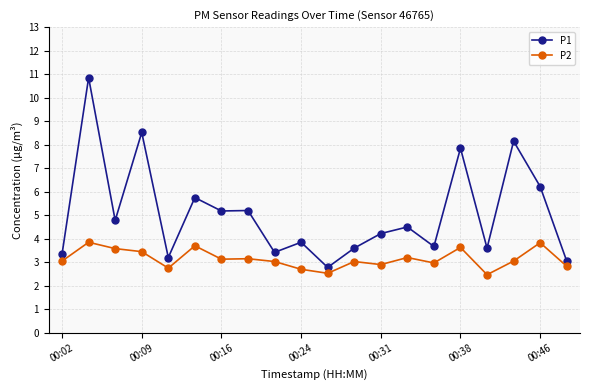

List the series in order of their overall mean, lowest first.

P2, P1